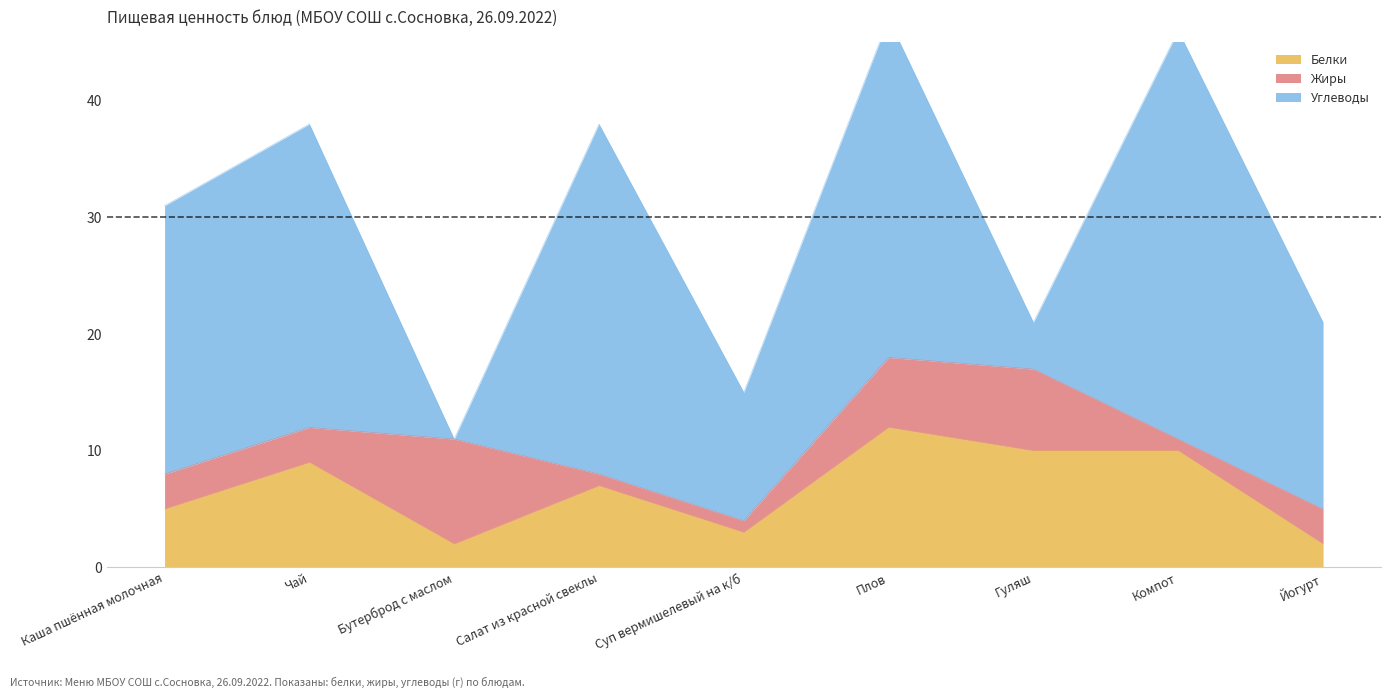

Count the number of categories in the chart.

9